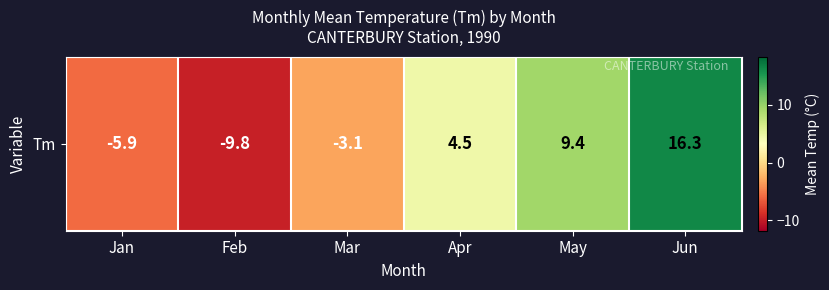

Rank the categories by value from highest to lowest.

Jun, May, Apr, Mar, Jan, Feb